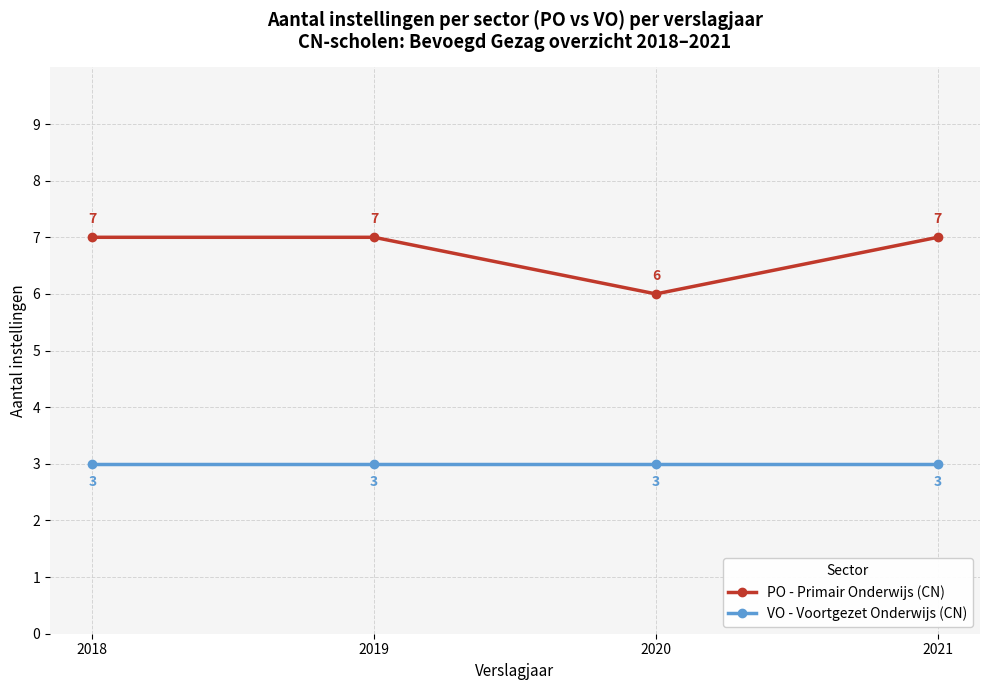

True or false: PO - Primair Onderwijs (CN) has a value of 6 at 2020.

True